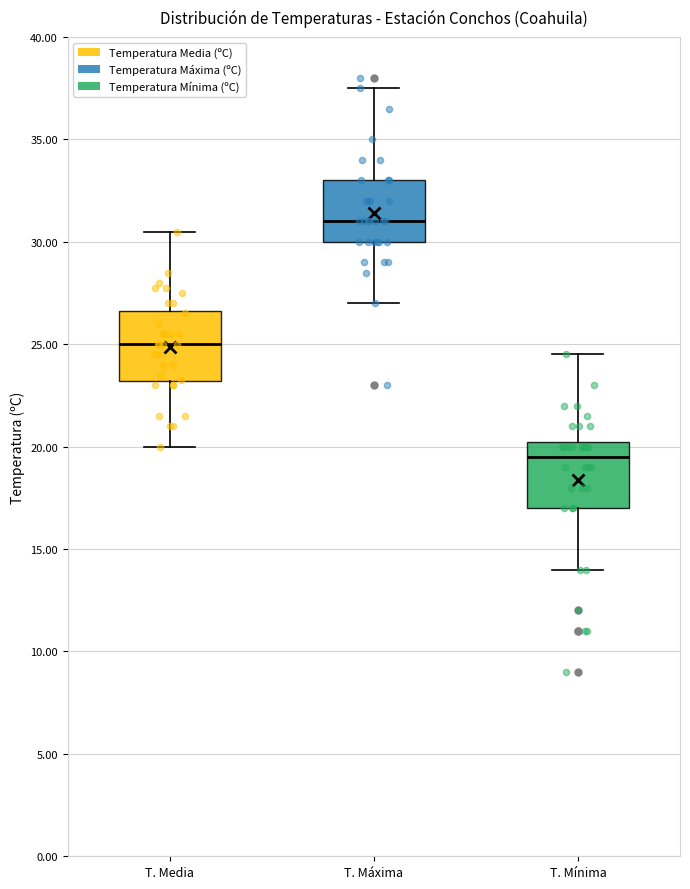

Reading left to right, transcribe this box plot: for each box, give where its median line is, the range the box spans, and where its two whiskers end, as read against the y-axis. The values are not printed on the chart, so give them approximately, as read against the axis.

T. Media: median 25.0, box 23.0 to 26.5, whiskers 20.0 to 30.5
T. Máxima: median 31.0, box 30.0 to 33.0, whiskers 27.0 to 37.5
T. Mínima: median 19.5, box 17.0 to 20.5, whiskers 14.0 to 24.5